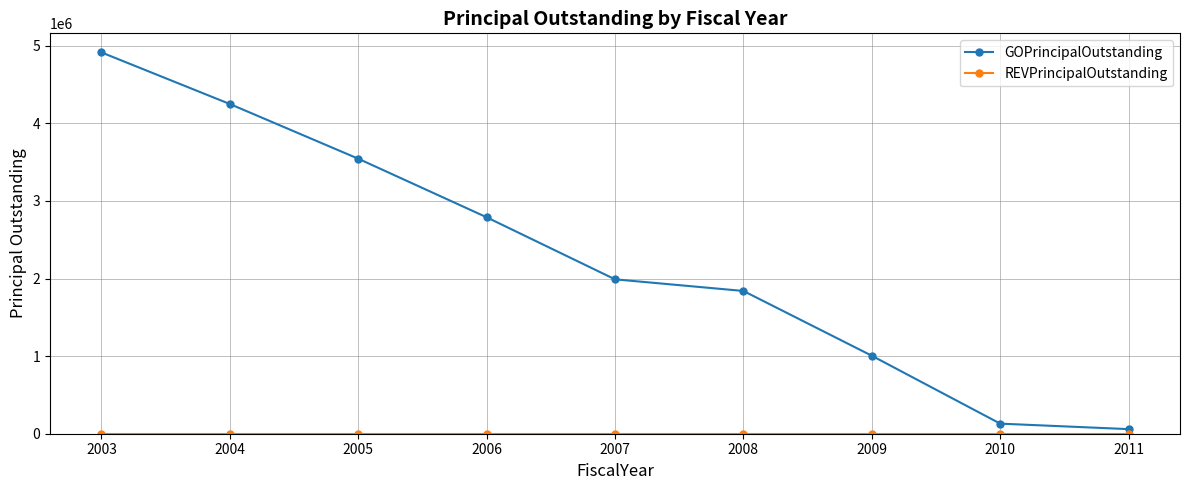

How many series are shown in this chart?

2